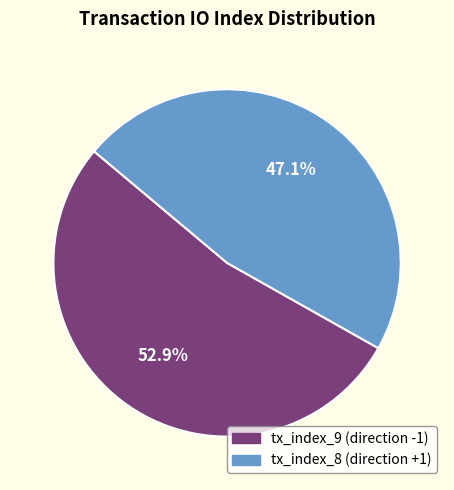

Approximately how many times larger is the value at tx_index_9 (direction -1) compared to tx_index_8 (direction +1)?

1.1